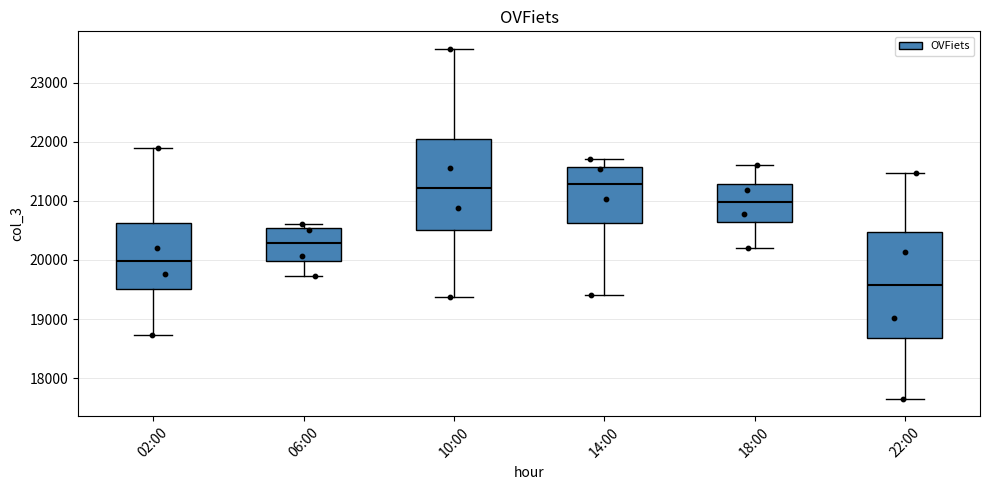

Reading left to right, read every box against the y-axis: the position of its median line, the range the box covers, and the ends of its whiskers. The values are not printed on the chart, so give them approximately, as read against the axis.

02:00: median 20000, box 19500 to 20600, whiskers 18700 to 21900
06:00: median 20300, box 20000 to 20500, whiskers 19700 to 20600
10:00: median 21200, box 20500 to 22100, whiskers 19400 to 23600
14:00: median 21300, box 20600 to 21600, whiskers 19400 to 21700
18:00: median 21000, box 20600 to 21300, whiskers 20200 to 21600
22:00: median 19600, box 18700 to 20500, whiskers 17700 to 21500